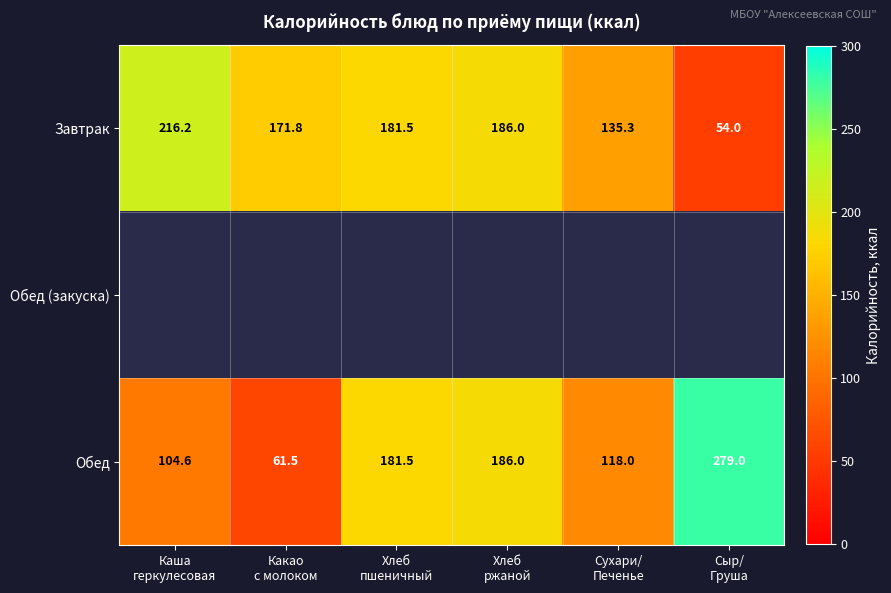

What is the sum of all Завтрак values?

944.8